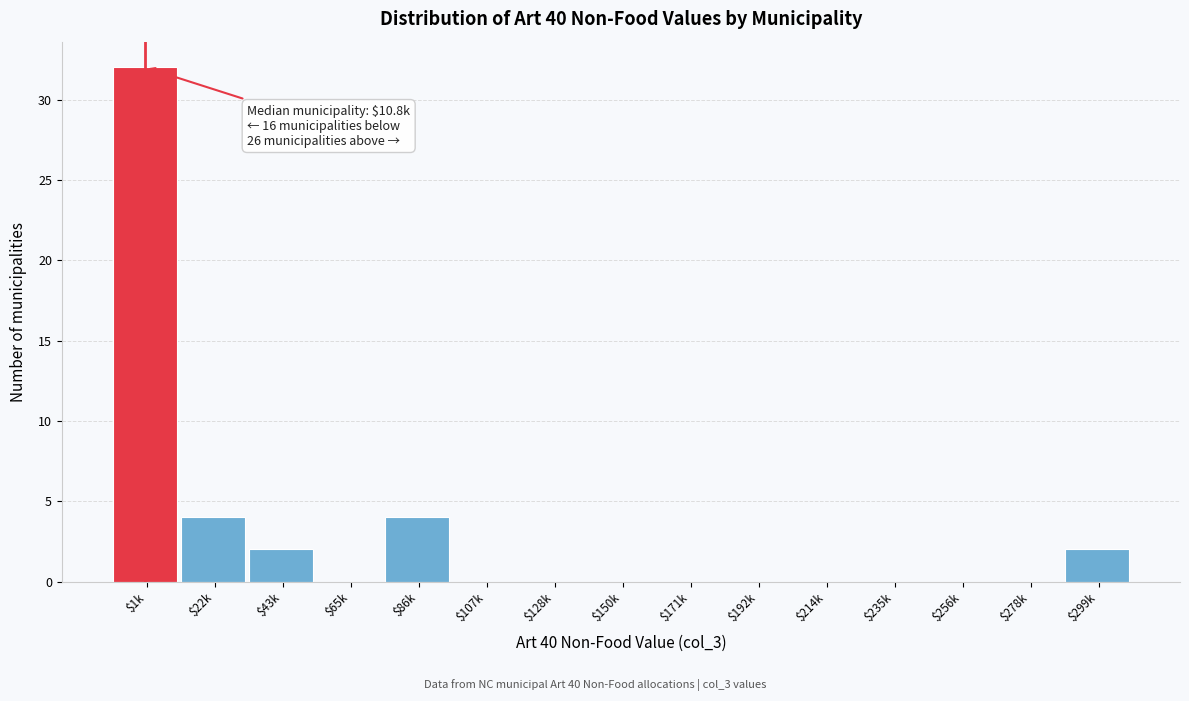

True or false: the data shows -10 at $235k.

False